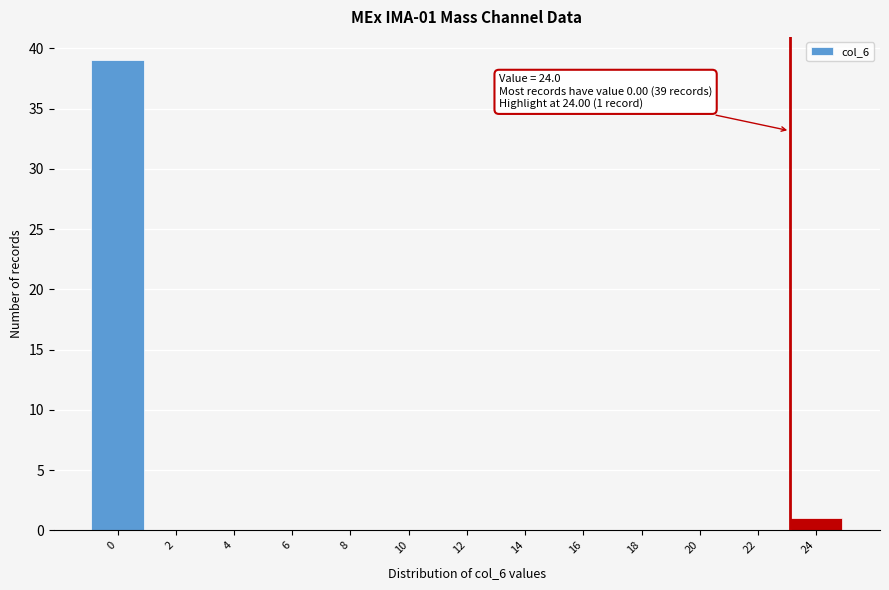

Reading left to right, transcribe all the data shown in this chart.

0=39	2=0	4=0	6=0	8=0	10=0	12=0	14=0	16=0	18=0	20=0	22=0	24=1